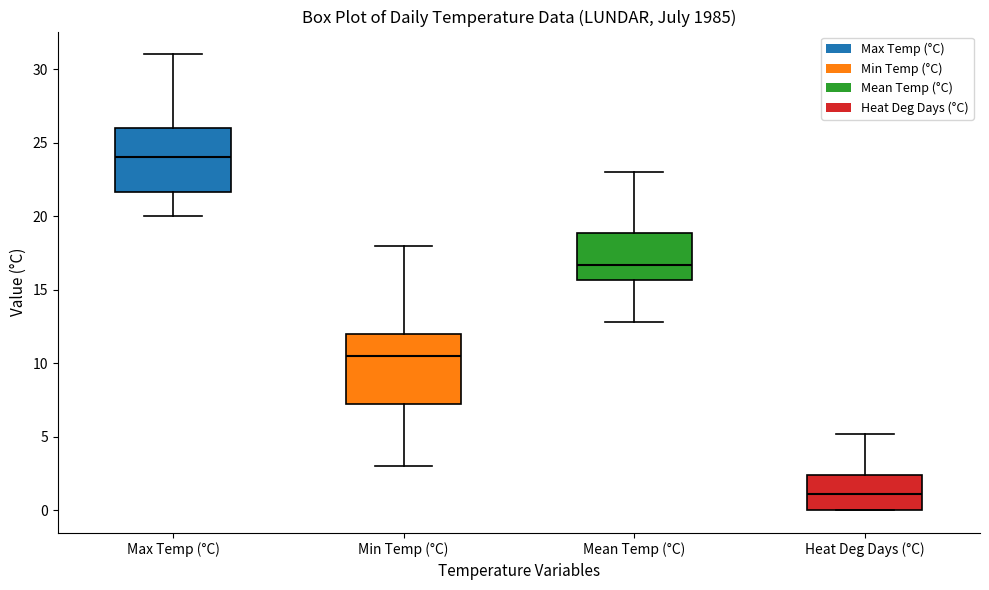

Reading left to right, read every box against the y-axis: the position of its median line, the range the box covers, and the ends of its whiskers. The values are not printed on the chart, so give them approximately, as read against the axis.

Max Temp (°C): median 24.0, box 21.5 to 26.0, whiskers 20.0 to 31.0
Min Temp (°C): median 10.5, box 7.5 to 12.0, whiskers 3.0 to 18.0
Mean Temp (°C): median 16.5, box 15.5 to 19.0, whiskers 13.0 to 23.0
Heat Deg Days (°C): median 1.0, box 0.0 to 2.5, whiskers 0.0 to 5.0